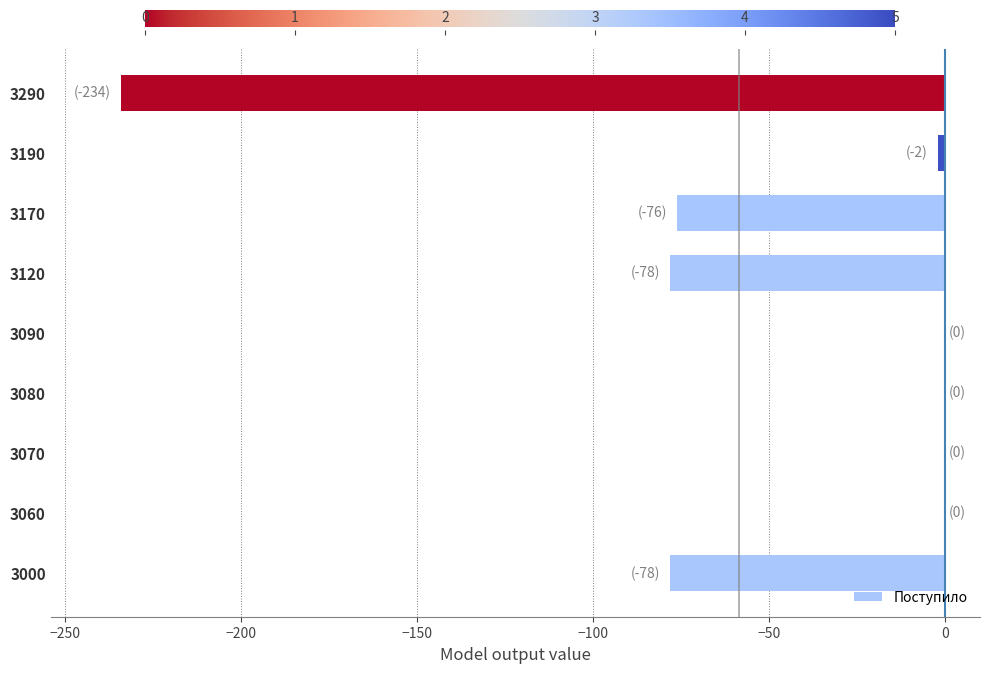

What is the change in value from 3000 to 3170?

+2